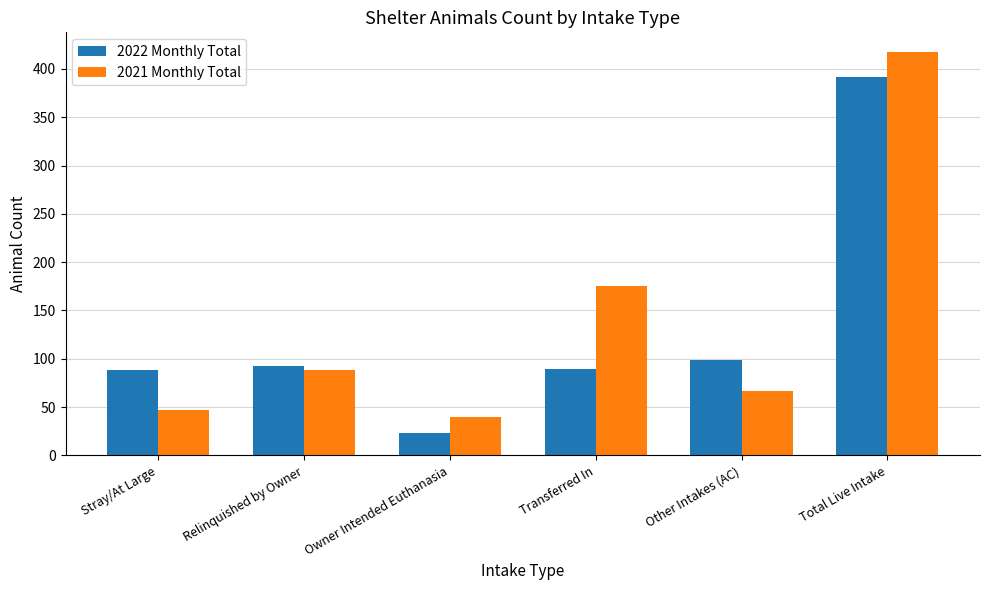

Rank the series by their maximum value, from lowest to highest.

2022 Monthly Total, 2021 Monthly Total